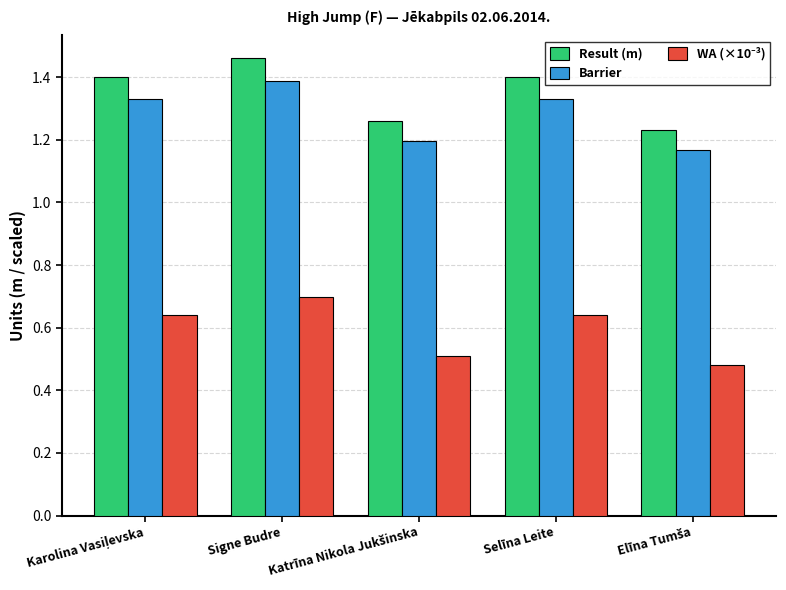

Which category has the highest value in the Barrier series?

Signe Budre